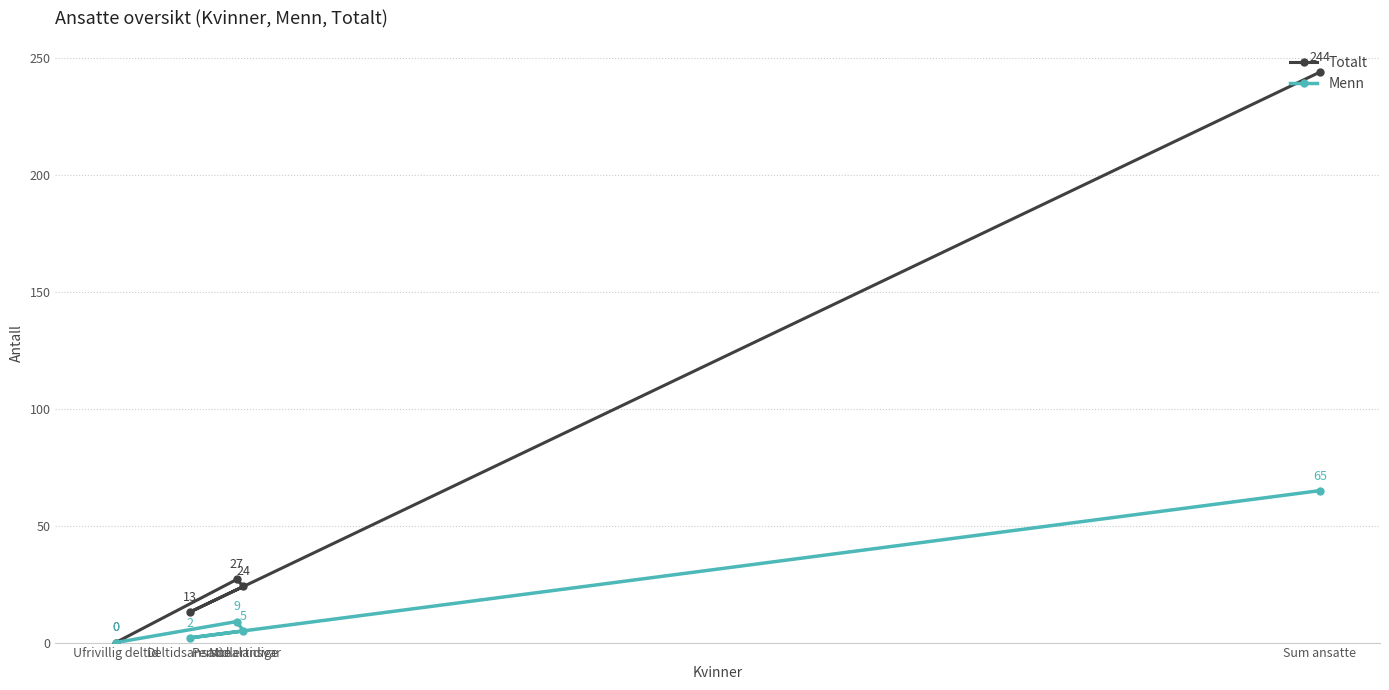

What is the difference between the maximum and minimum values in the Menn series?

65